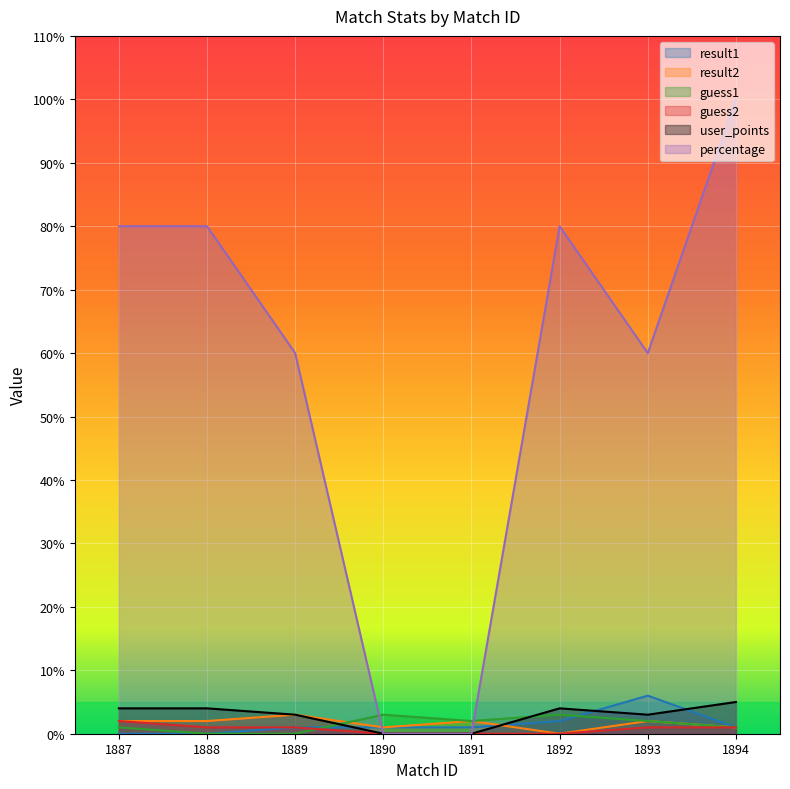

How many categories are shown in the chart?

8